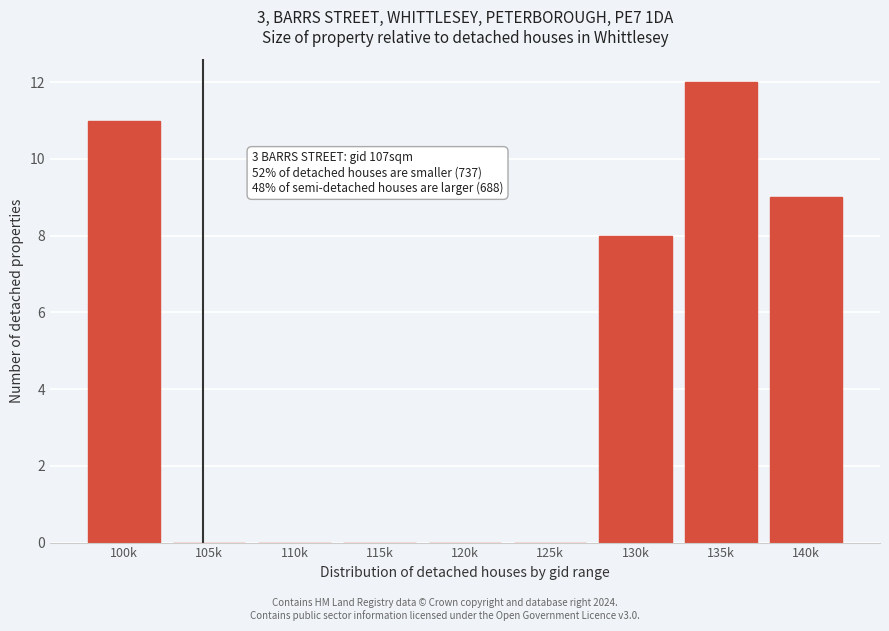

Reading left to right, extract all data points from this chart.

100k=11	105k=0	110k=0	115k=0	120k=0	125k=0	130k=8	135k=12	140k=9